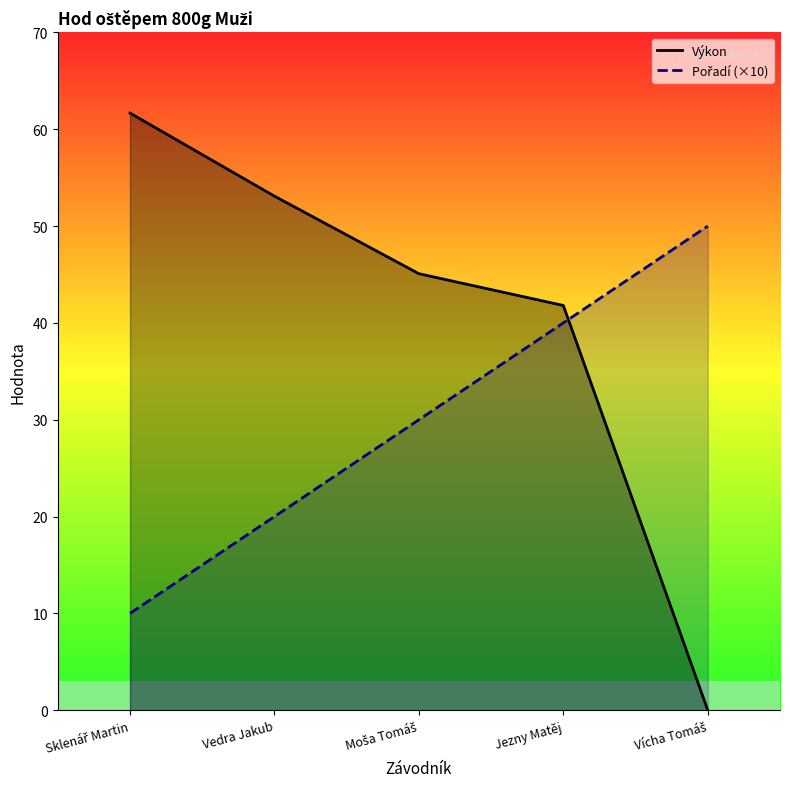

After their last crossing, which series has the higher values: Pořadí or Výkon?

Pořadí